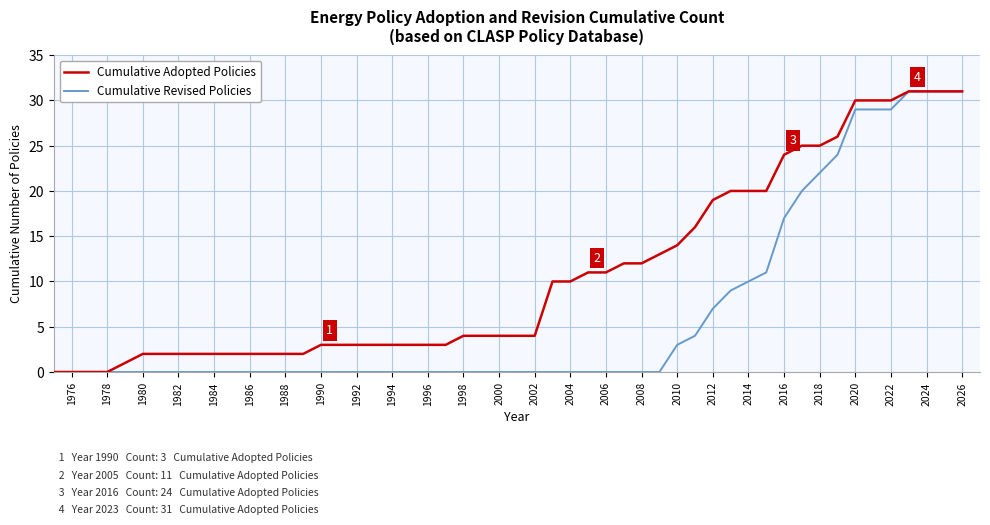

Which series has the largest total across all categories?

Cumulative Adopted Policies